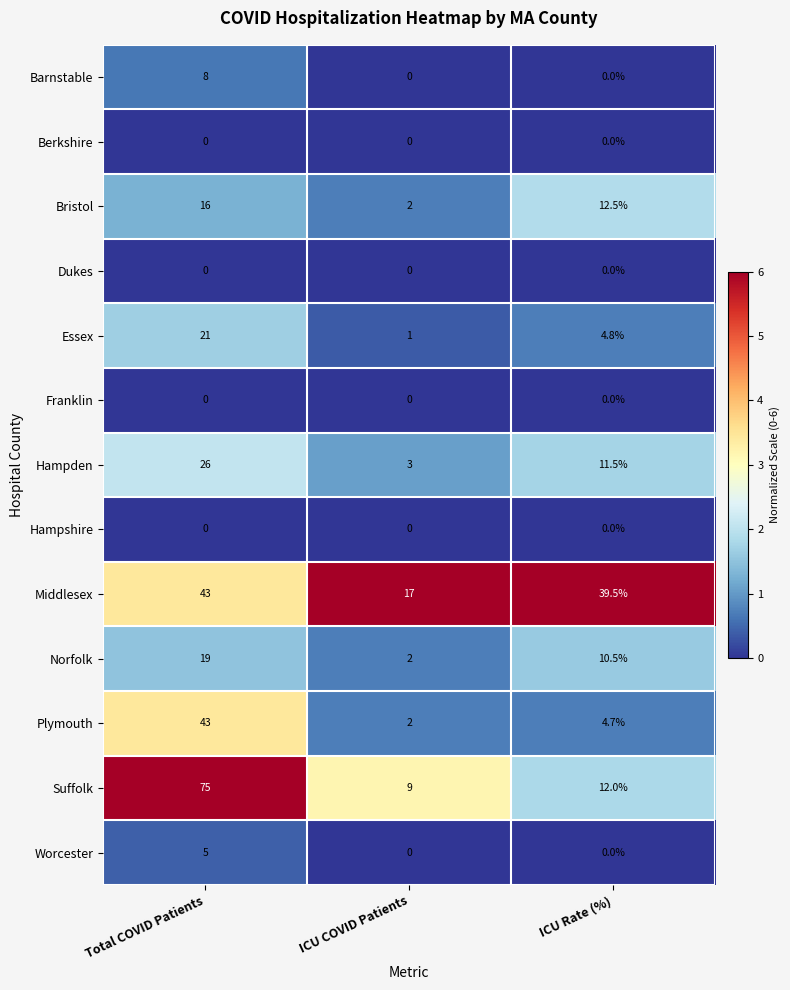

Rank the categories by Middlesex value from highest to lowest.

Total COVID Patients, ICU Rate (%), ICU COVID Patients